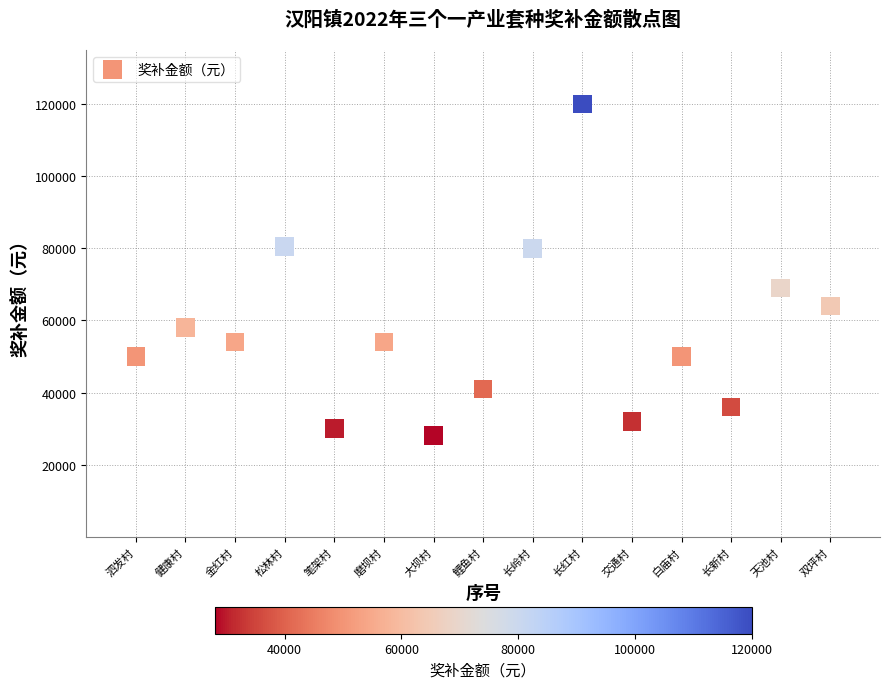

What is the range of X values (max minus min)?

14